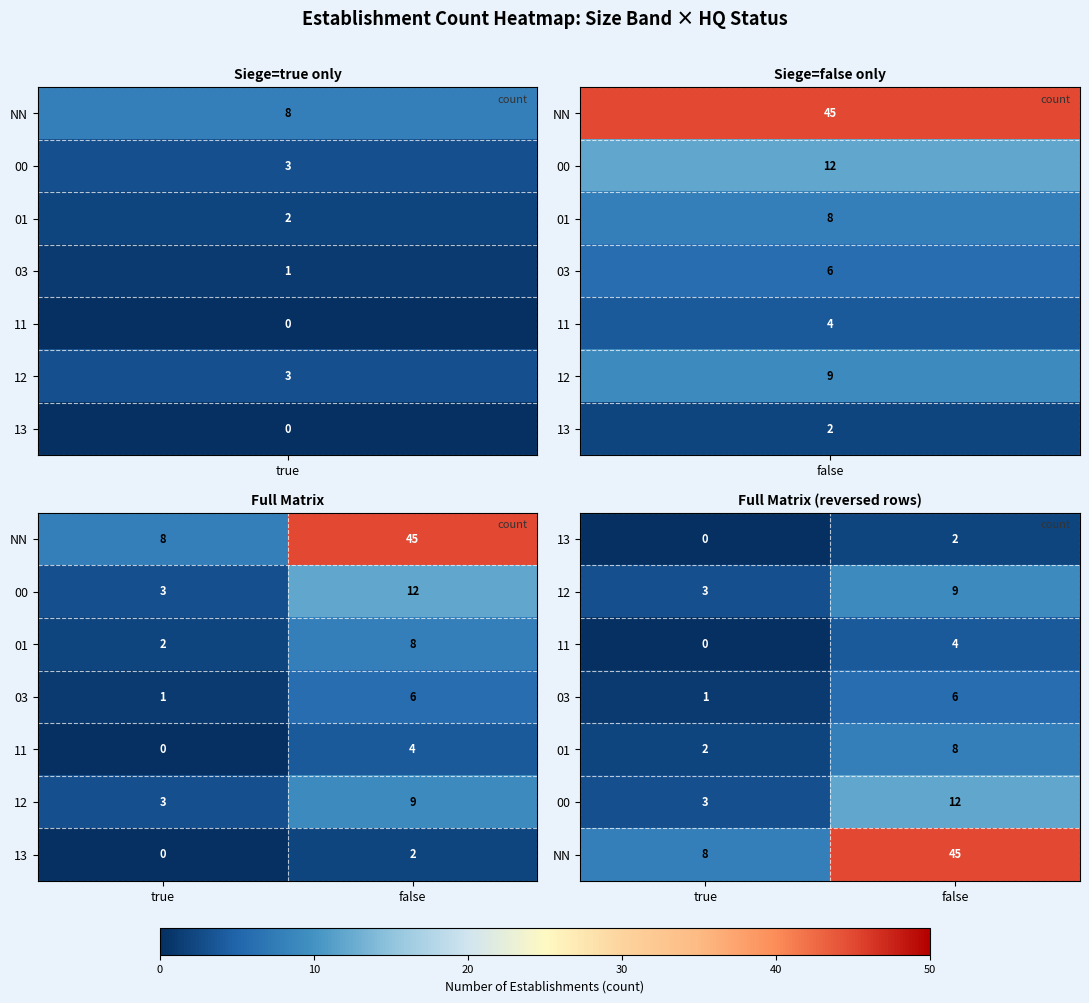

At false, list the series in order from smallest to largest.

13, 11, 03, 01, 12, 00, NN